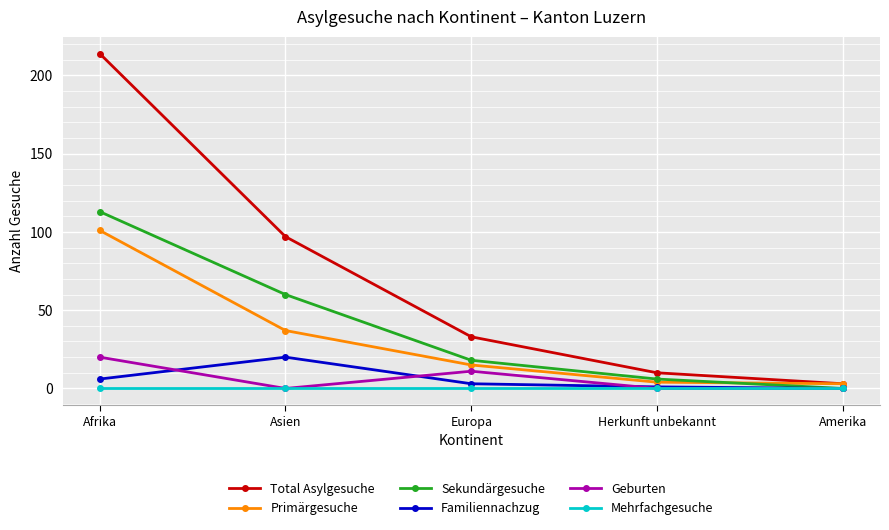

Which category has the highest value in the Total Asylgesuche series?

Afrika